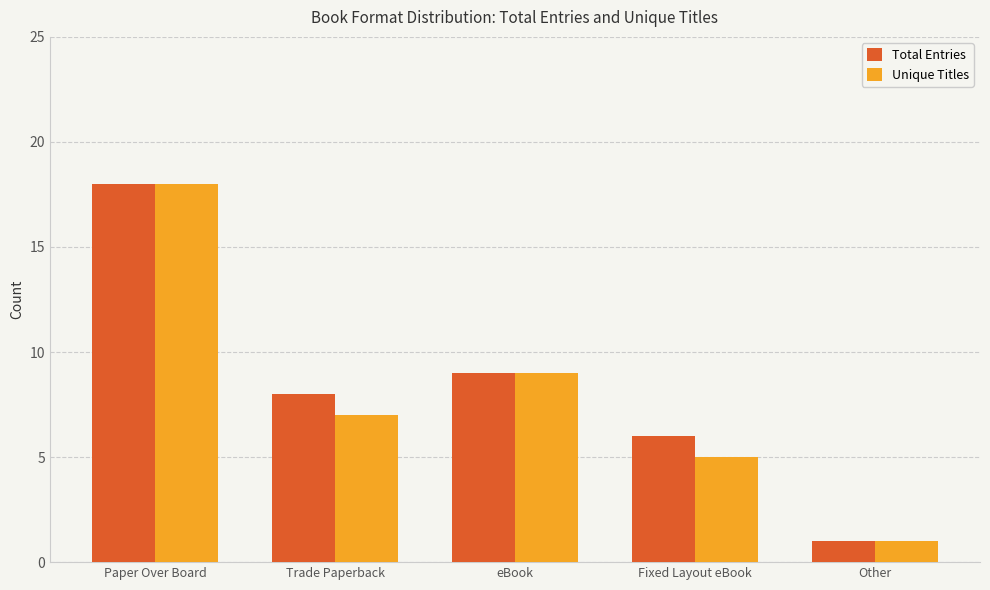

What is the difference between the Total Entries values at eBook and Other?

8